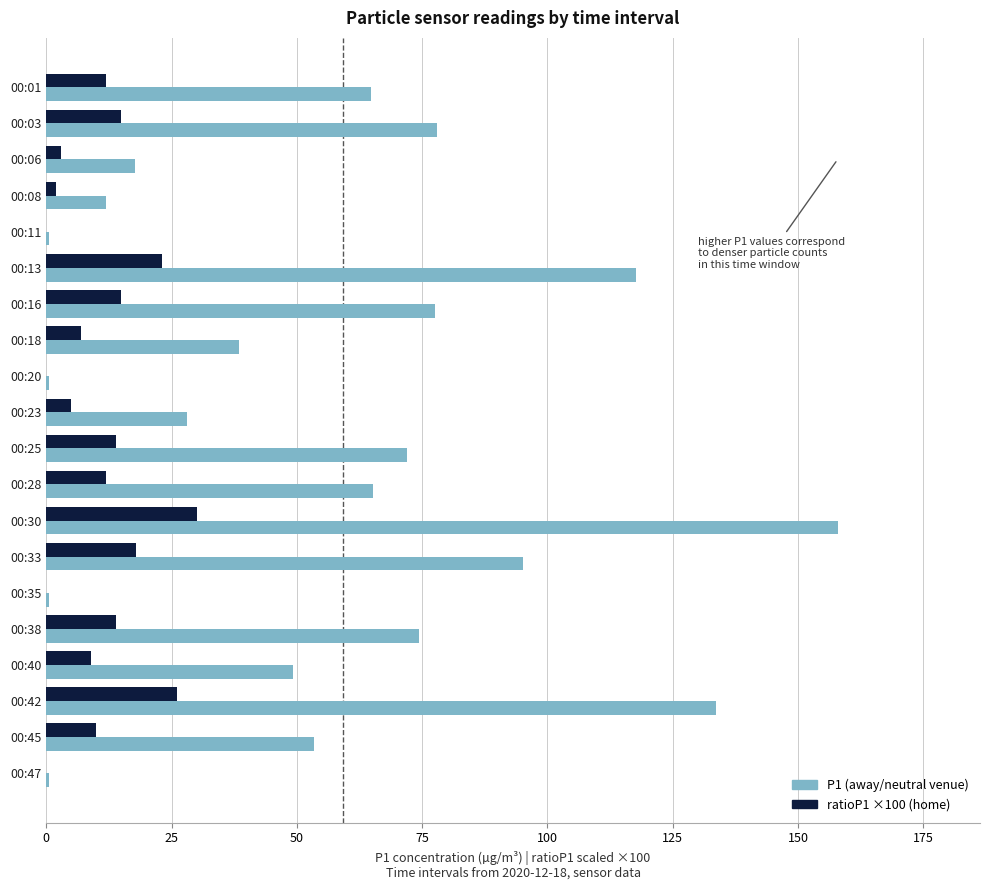

Which series changed the most between 00:03 and 00:33?

P1 (away/neutral venue)